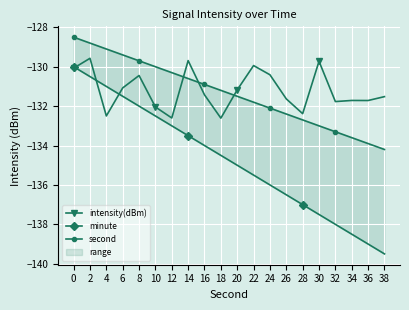

What is the difference between the intensity(dBm) values at 38 and 6?

0.4